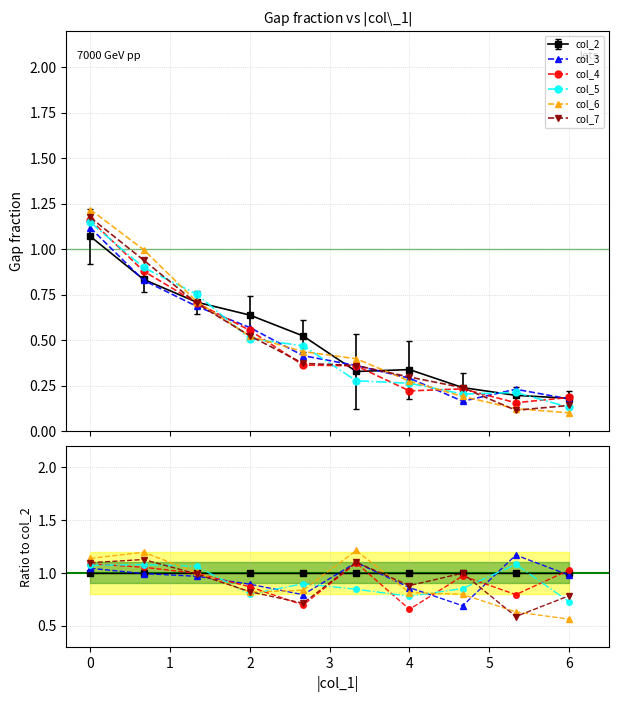

Which category has the lowest value in the col_6 series?

9